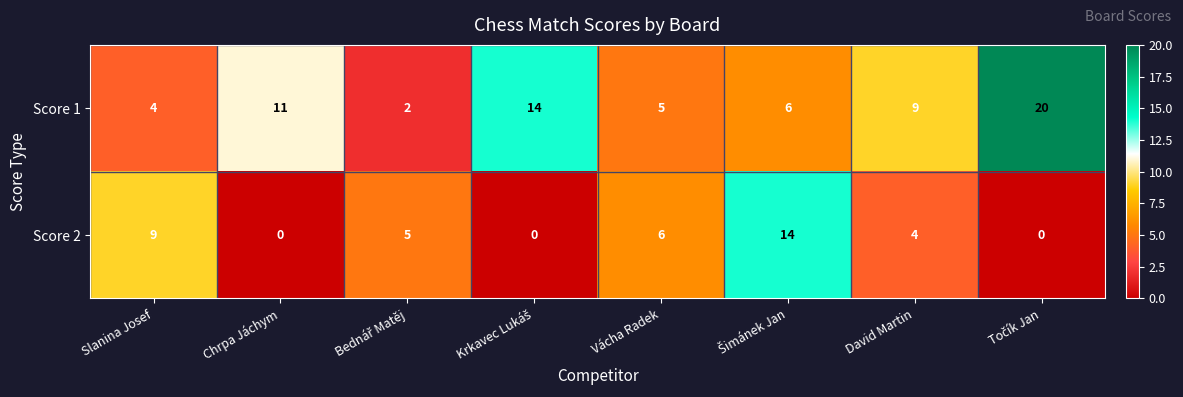

Rank the series by their maximum value, from highest to lowest.

Score 1, Score 2